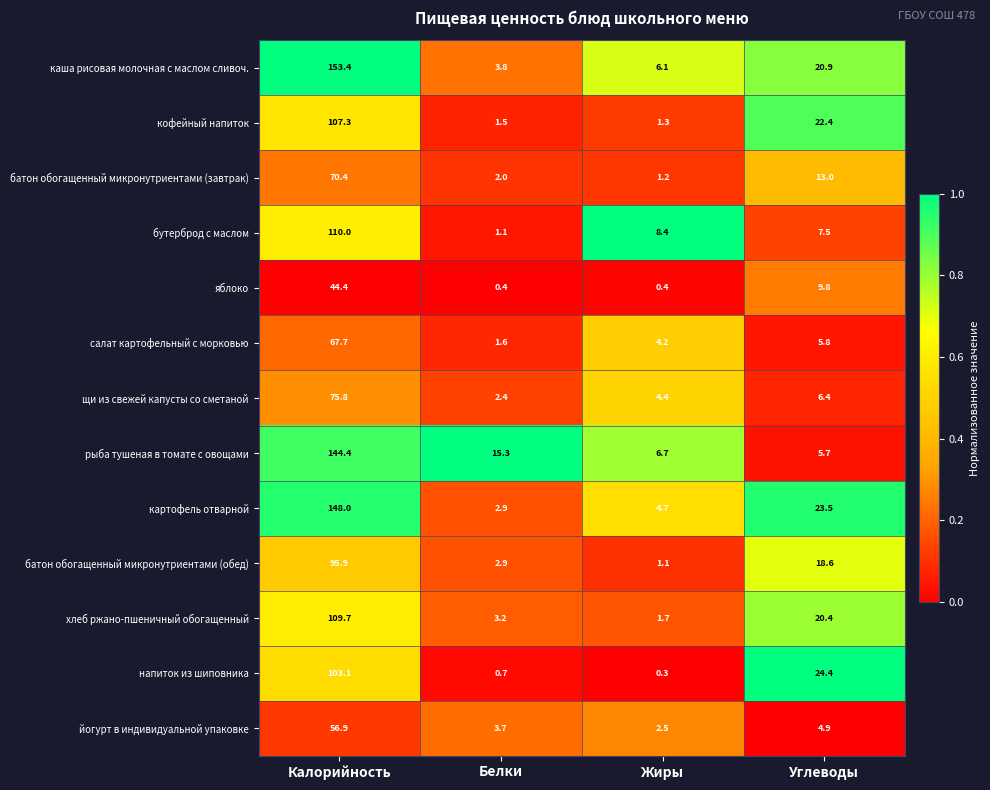

Which series has the largest range (max minus min)?

каша рисовая молочная с маслом сливоч.